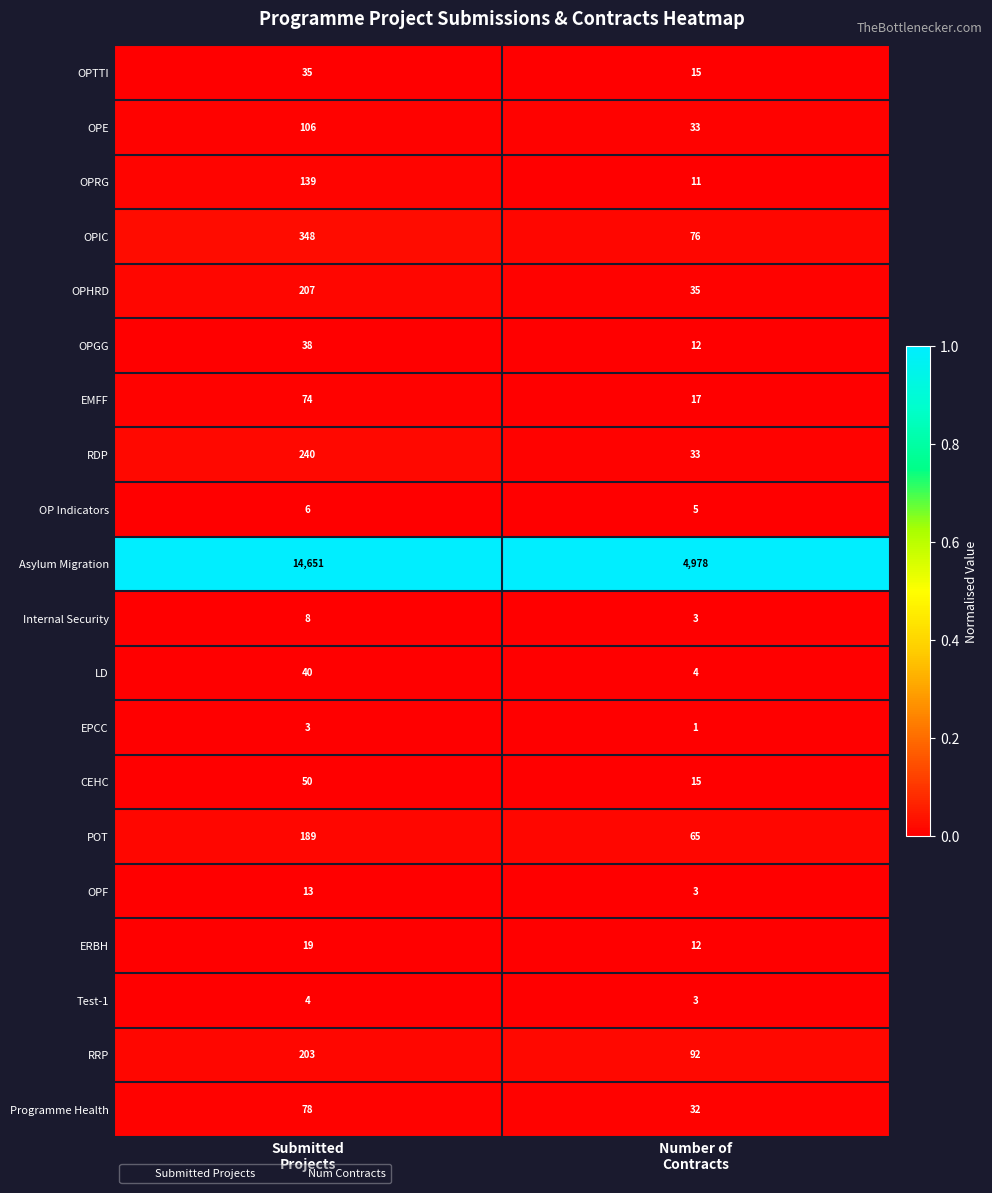

List the series in order of their peak value, highest first.

Asylum Migration, OPIC, RDP, OPHRD, RRP, POT, OPRG, OPE, Programme Health, EMFF, CEHC, LD, OPGG, OPTTI, ERBH, OPF, Internal Security, OP Indicators, Test-1, EPCC